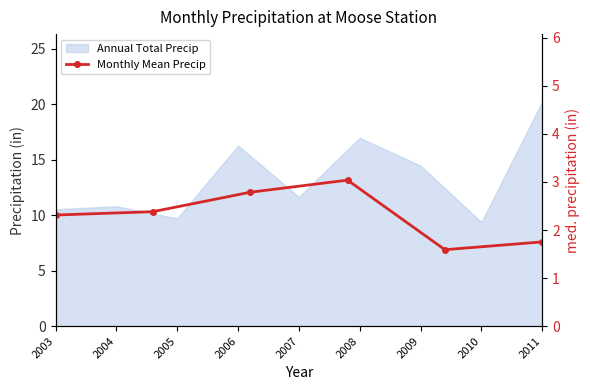

How many values are below 2?

2